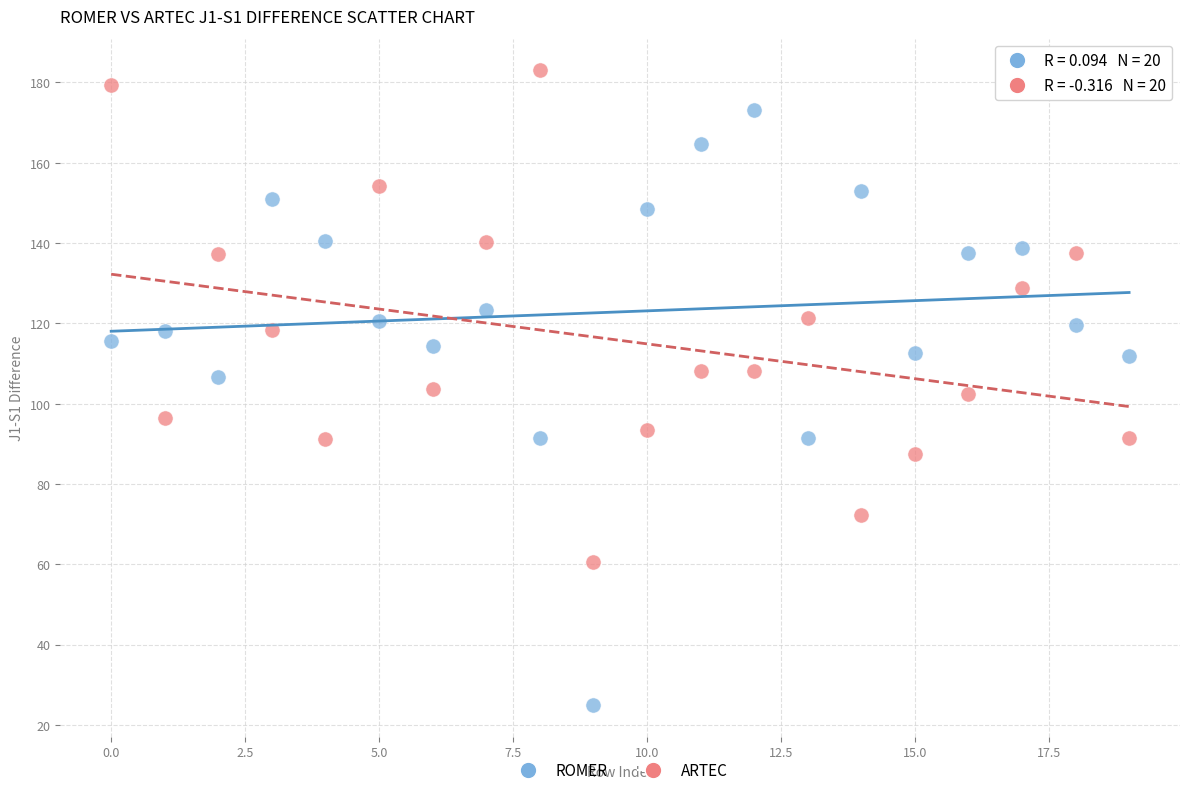

Which series reaches the maximum Y coordinate?

ARTEC